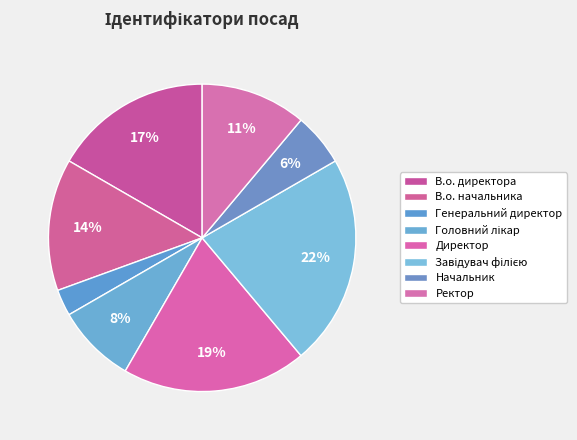

What percentage is the Начальник slice, to the nearest percent?

6%